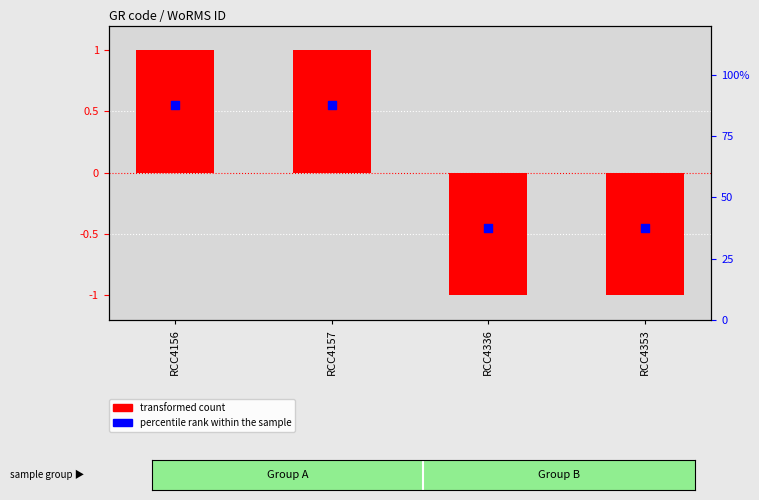

What are all the series names shown in the legend?

transformed count, percentile rank within the sample